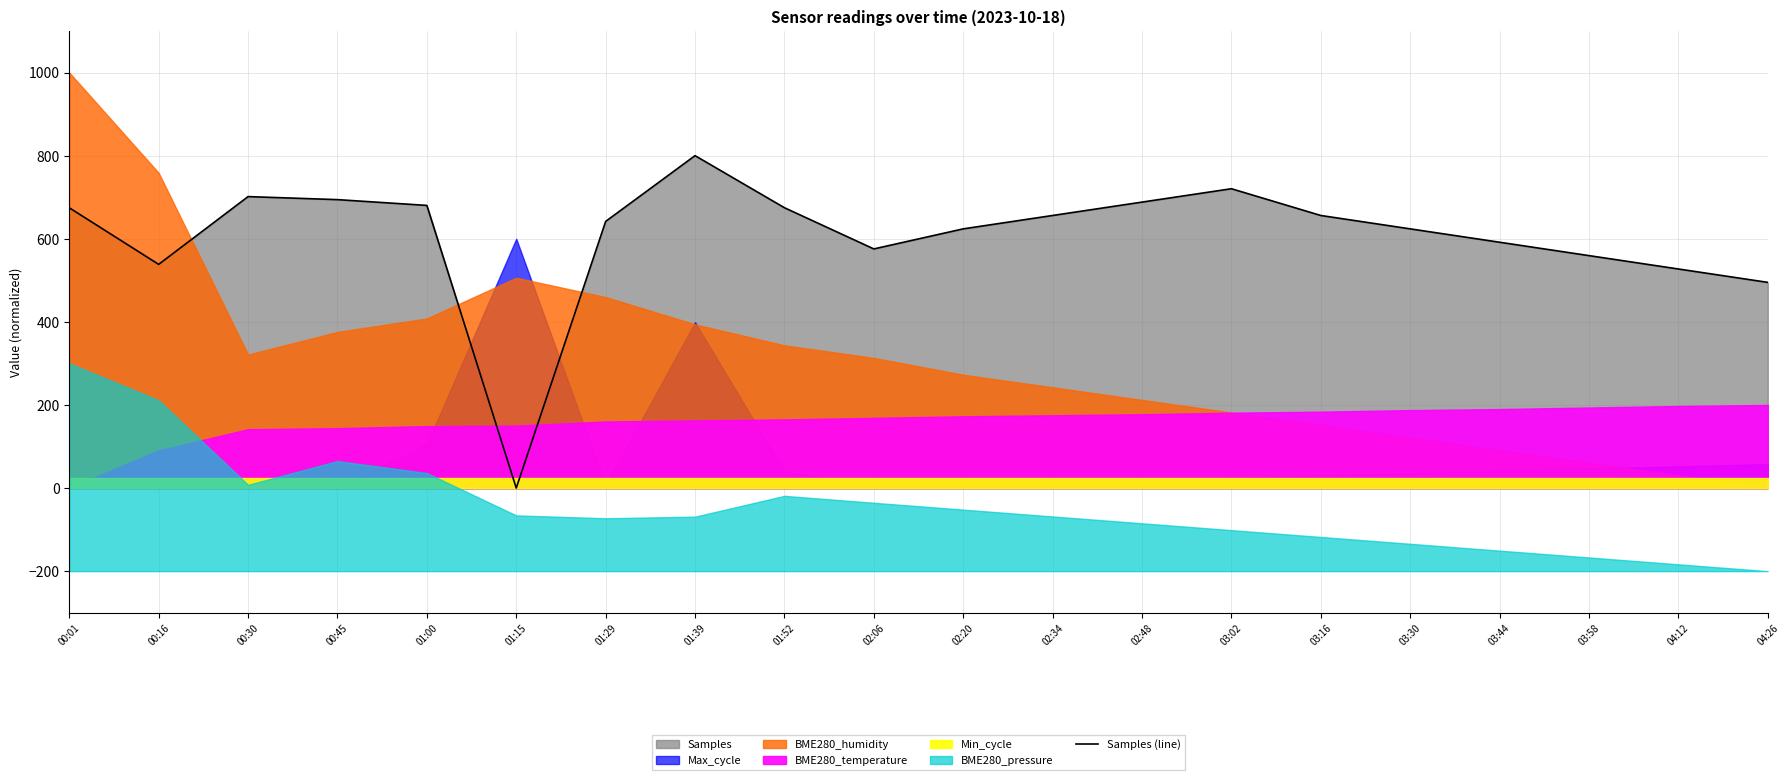

Reading left to right, what are all the values shown in this chart?

00:01=674.5	00:16=538.3	00:30=701.4	00:45=694.1	01:00=680.2	01:15=0.0	01:29=641.7	01:39=800.0	01:52=674.7	02:06=575.5	02:20=623.8	02:34=656.0	02:48=688.2	03:02=720.4	03:16=656.0	03:30=623.8	03:44=591.6	03:58=559.4	04:12=527.2	04:26=495.0